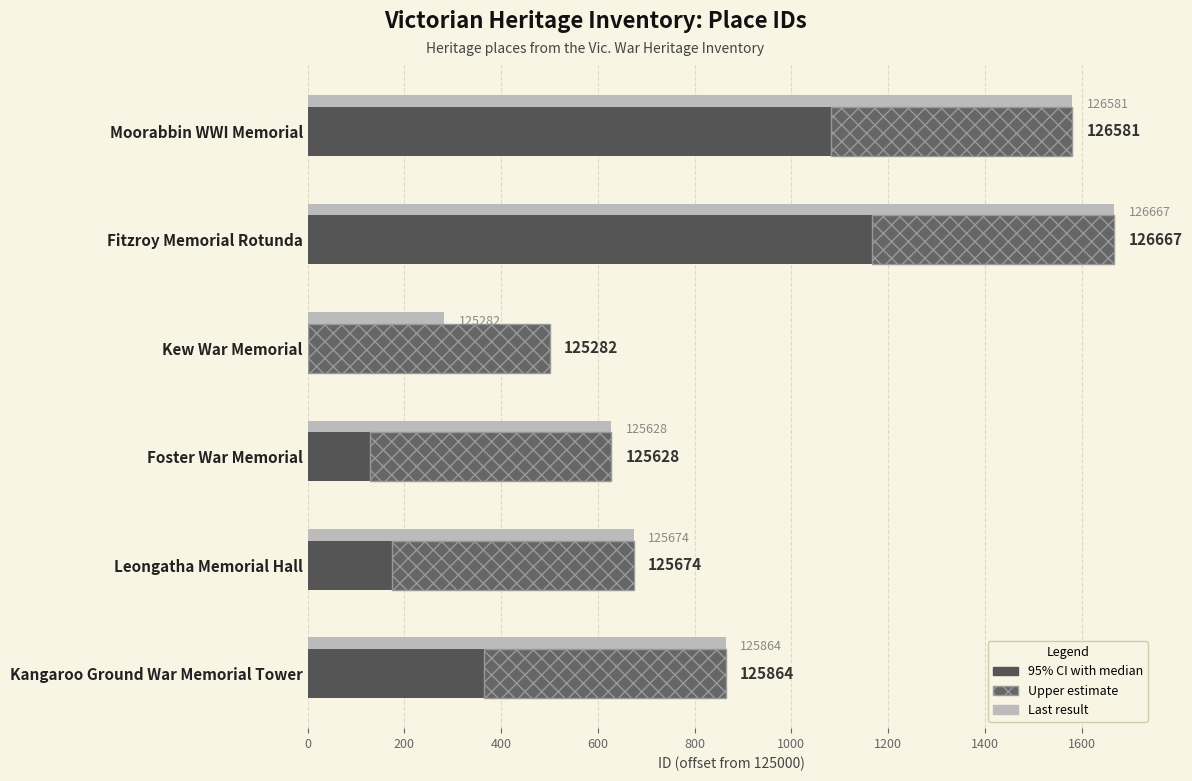

What is the sum of all Base ID segment values?

2914.0